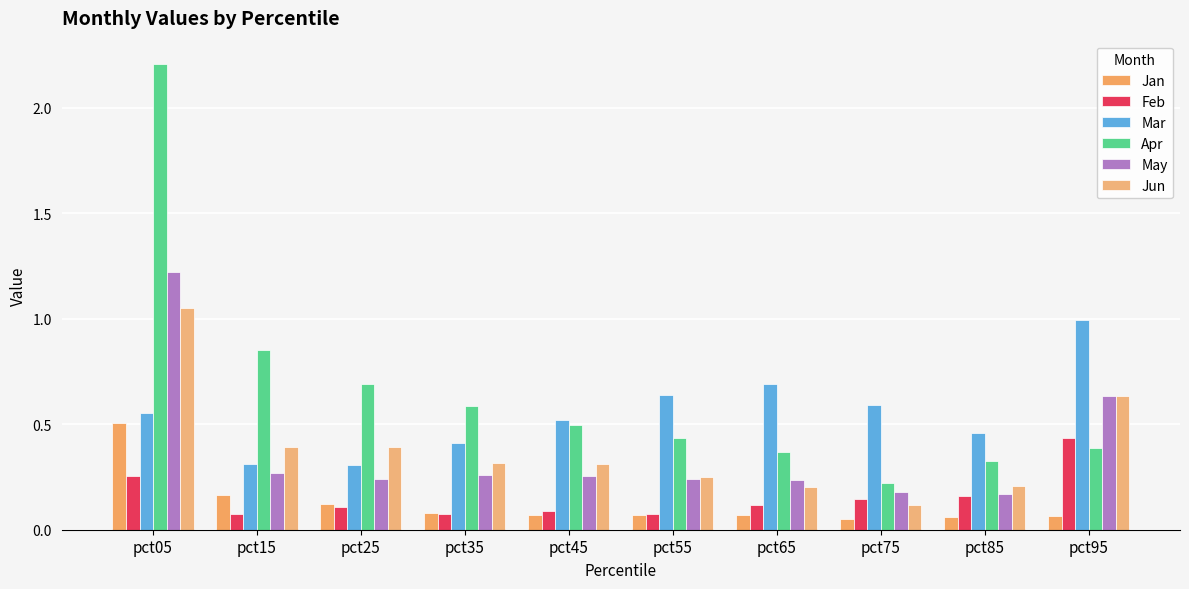

What is the value of the May bar at the 3rd from the left?

0.2